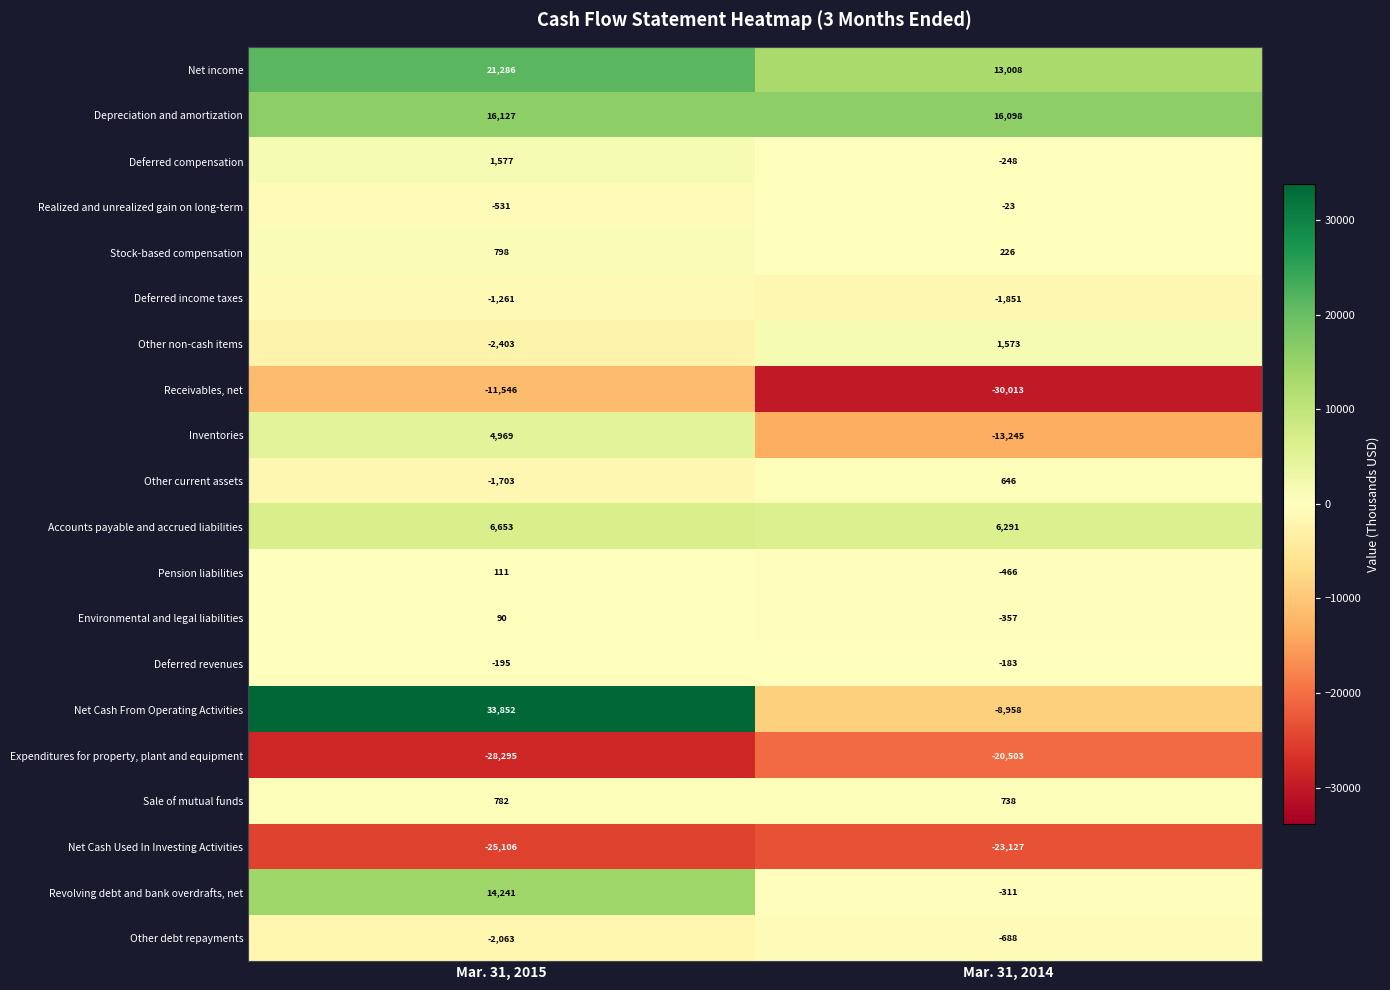

How many categories are shown in the chart?

2